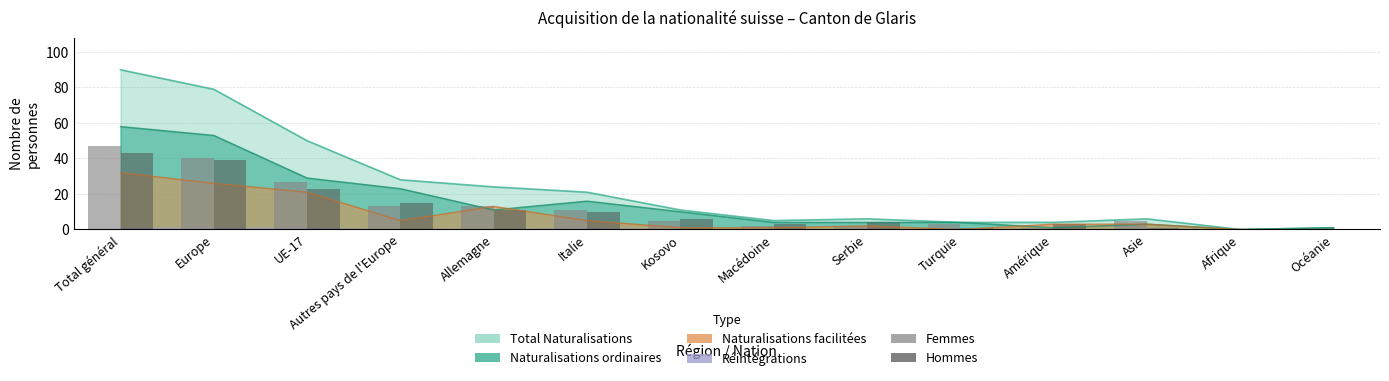

True or false: Hommes has a value of 11 at Allemagne.

True